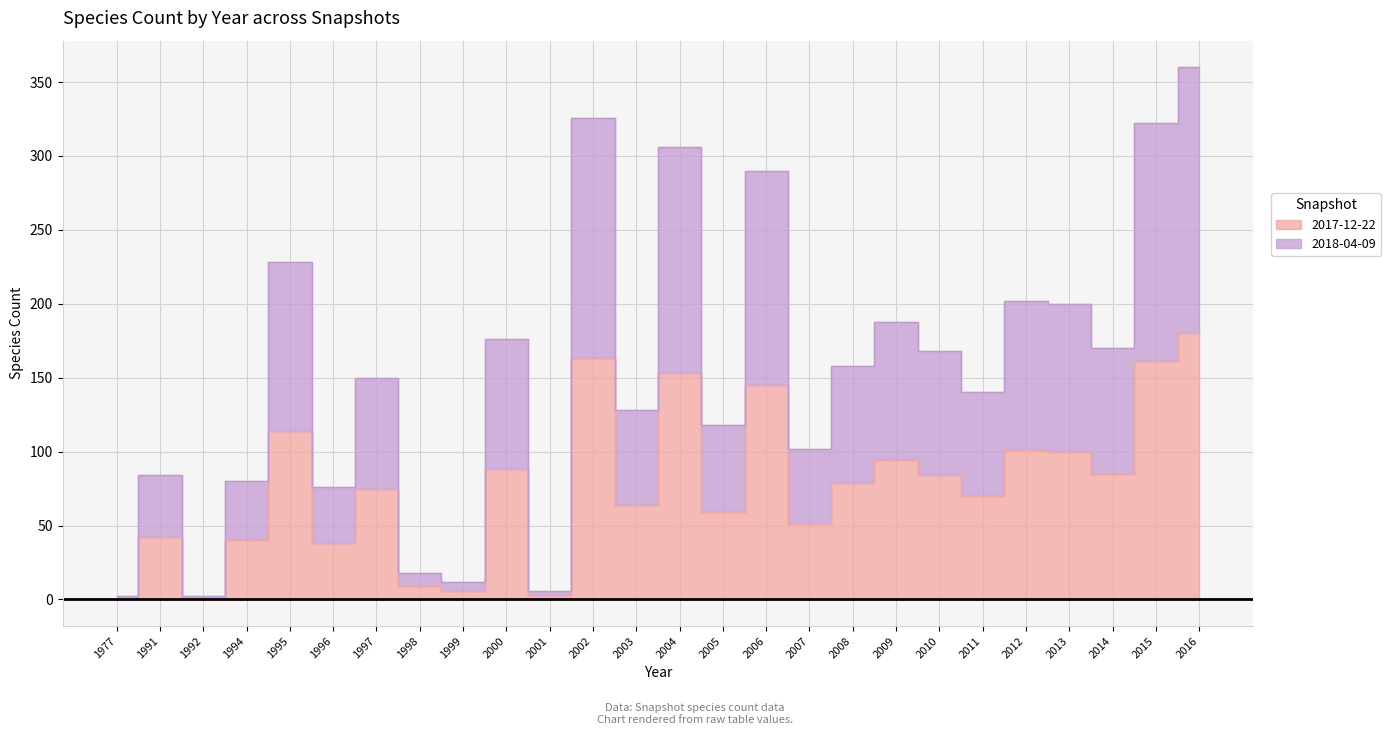

At how many categories does at least one series exceed 166?

12